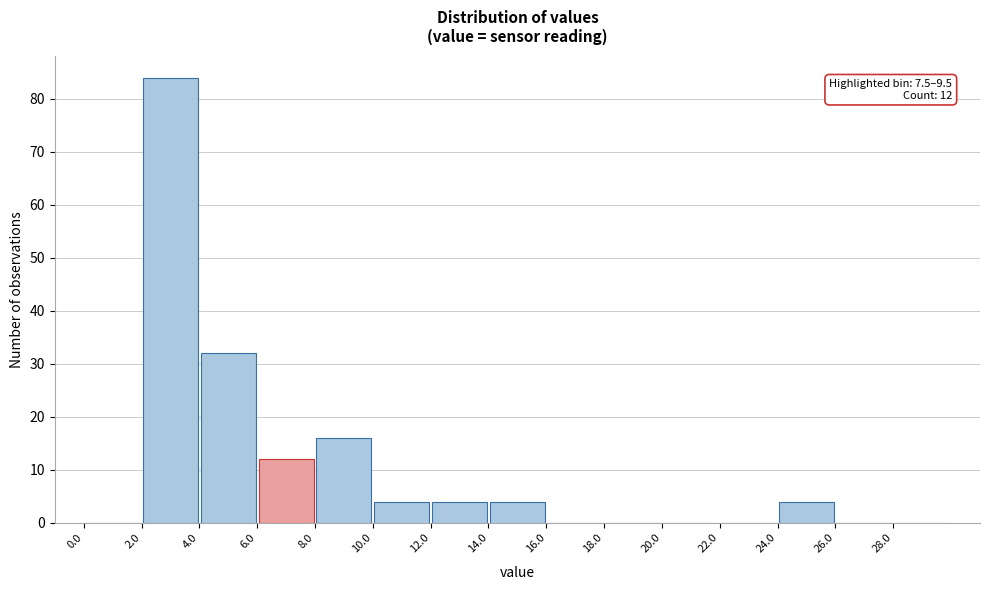

Which range on the x-axis has the tallest bar?

2 to 4